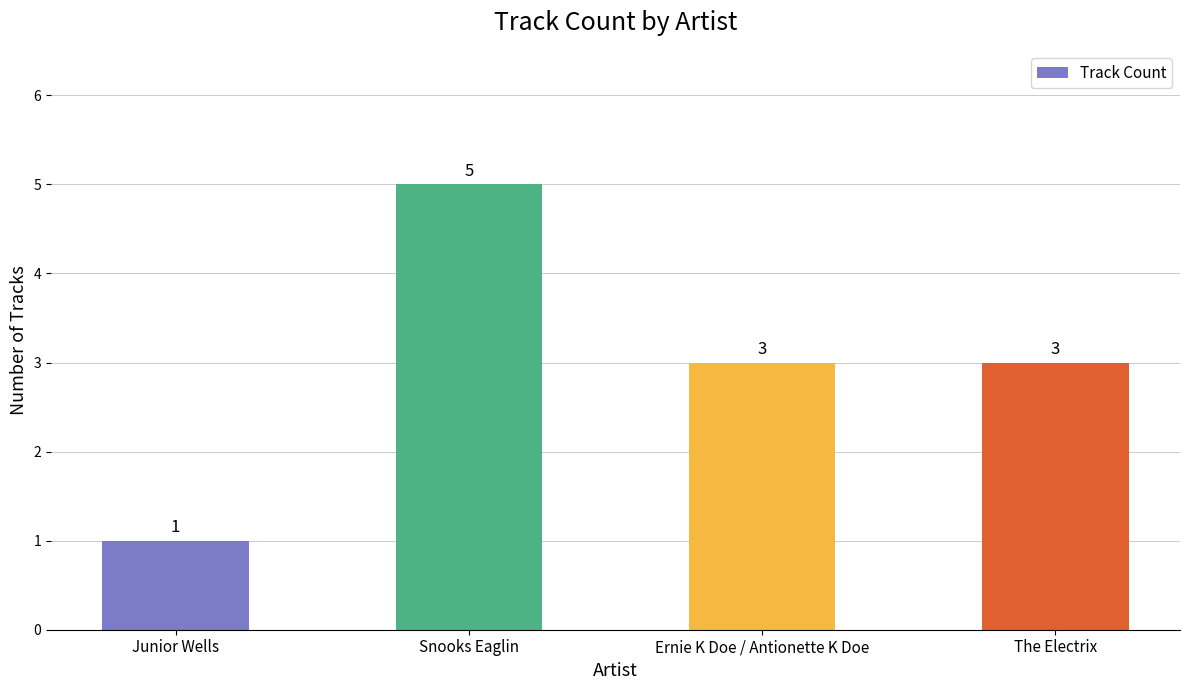

What is the label of the 4th bar from the right?

Junior Wells